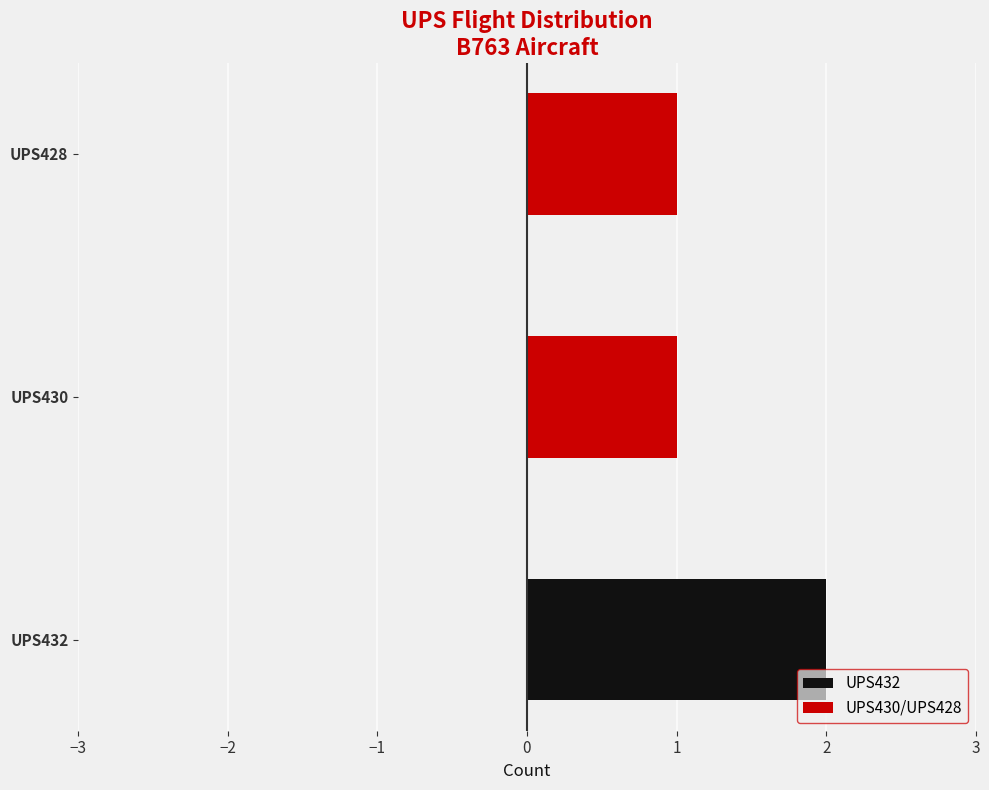

Reading right to left, extract all data points from this chart.

UPS432: 0	0	2
UPS430/UPS428: 1	1	0